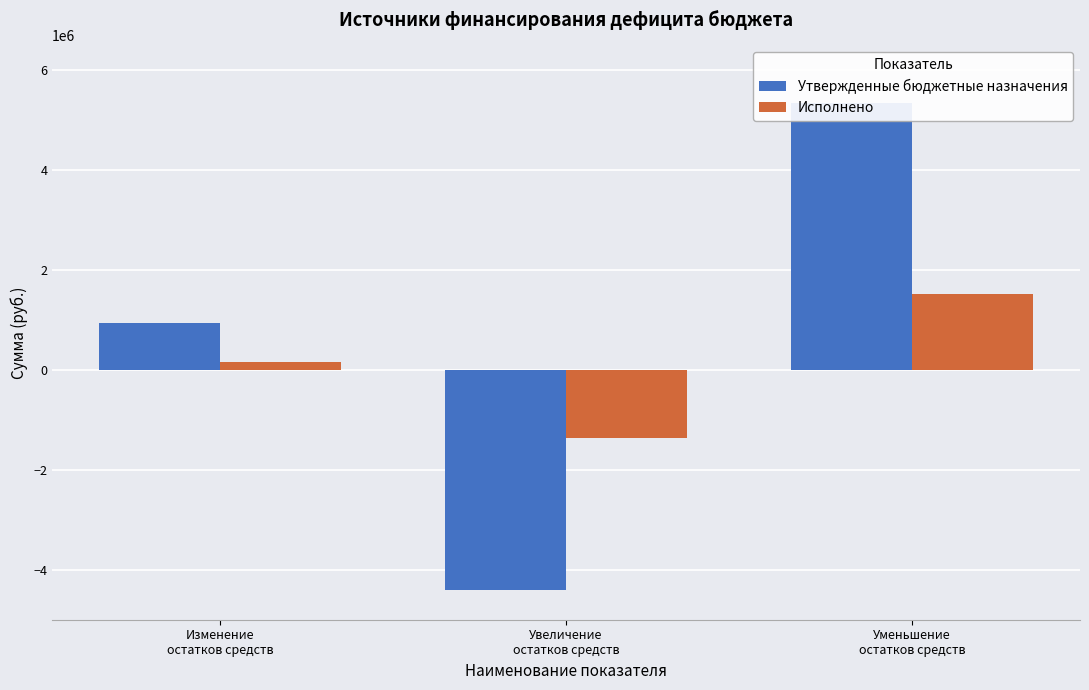

Reading left to right, extract all data points from this chart.

Утвержденные бюджетные назначения: 945083.5	-4402485.0	5347568.5
Исполнено: 160723.9	-1362712.4	1523436.3